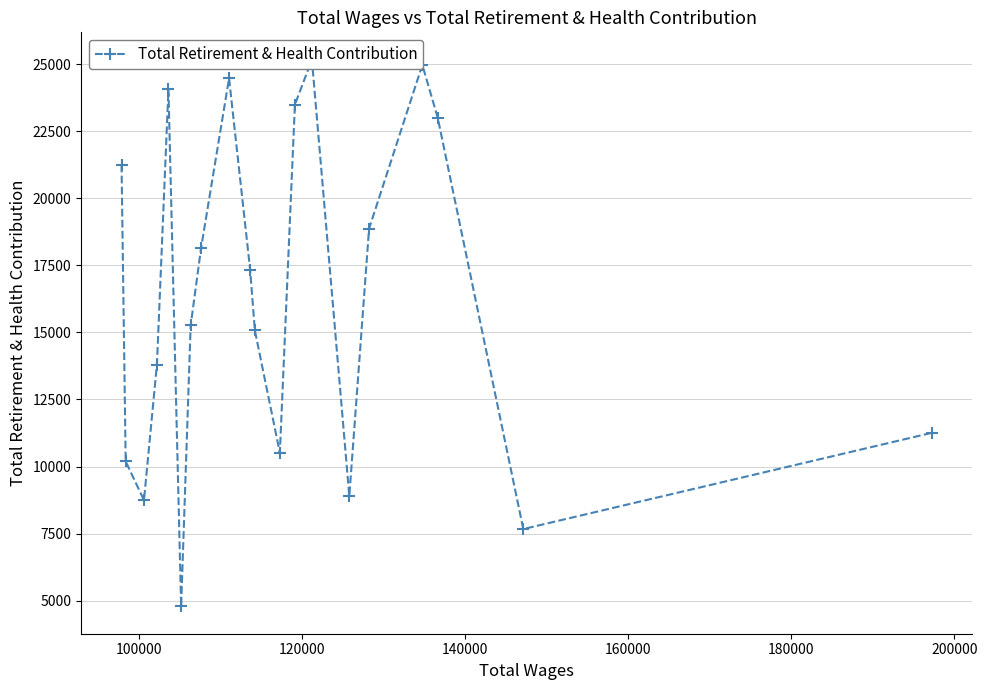

What is the maximum value shown in the chart?

25162